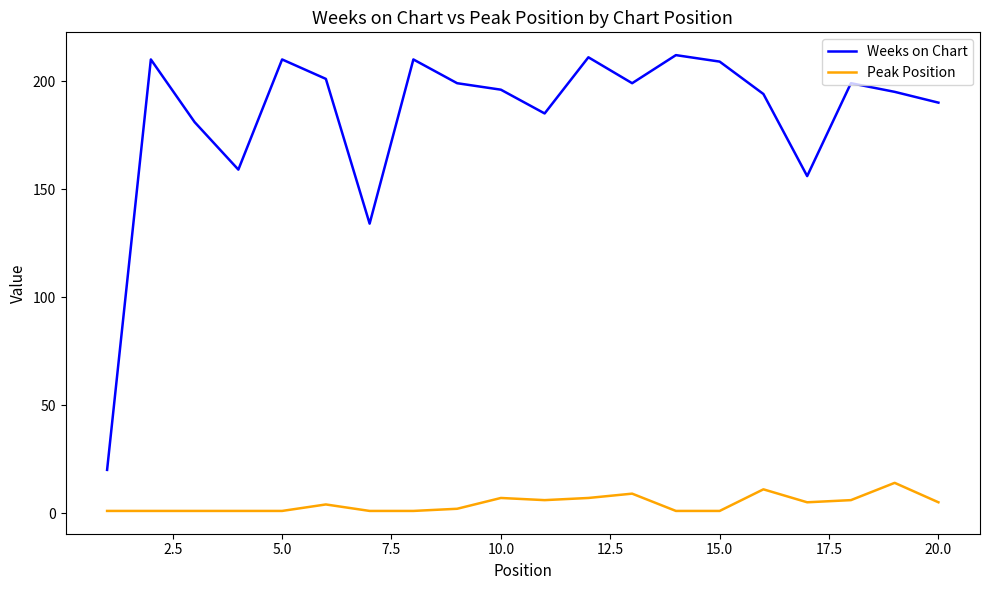

True or false: Peak Position has more than 1 points higher than both neighbors.

True